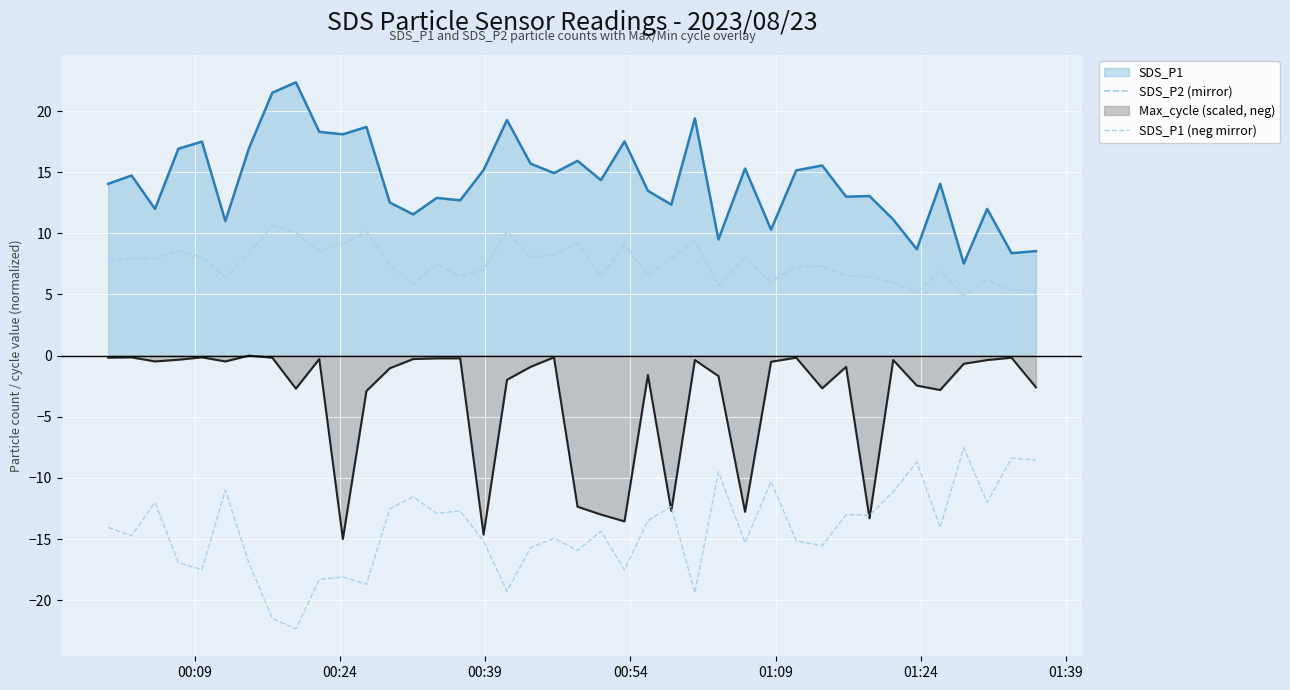

True or false: SDS_P1 (neg mirror) and SDS_P2 (mirror) intersect in this chart.

False